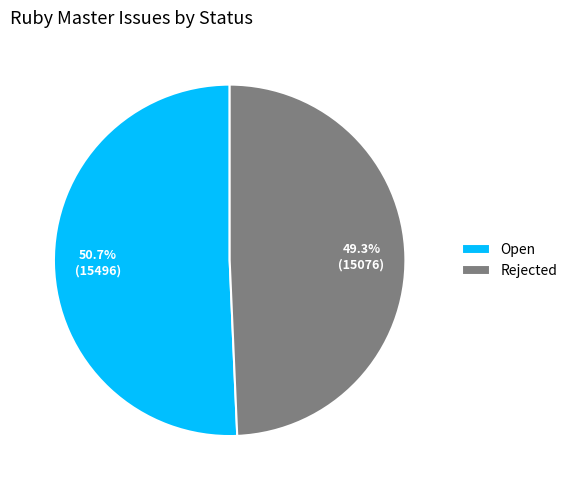

What is the largest slice in the pie chart?

Open